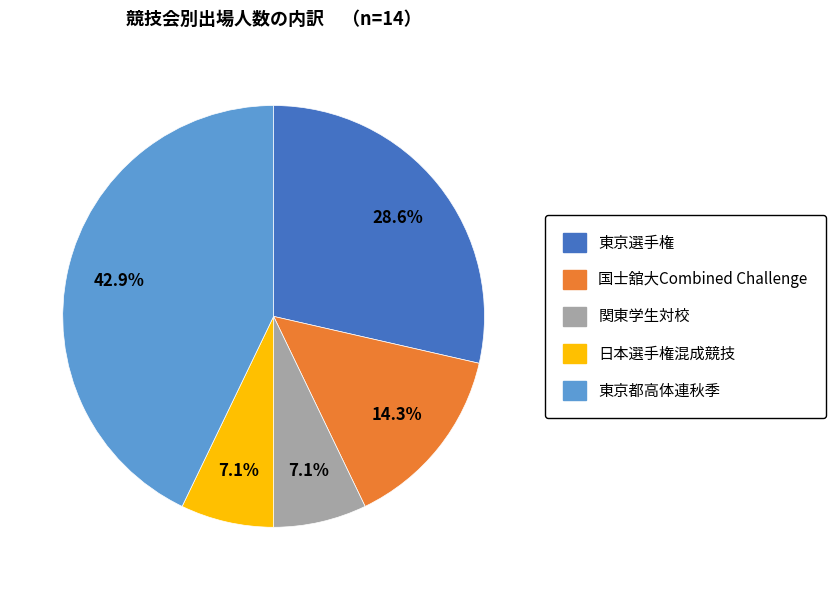

To the nearest percent, what is the difference between the 東京選手権 and 東京都高体連秋季 slice percentages?

14%